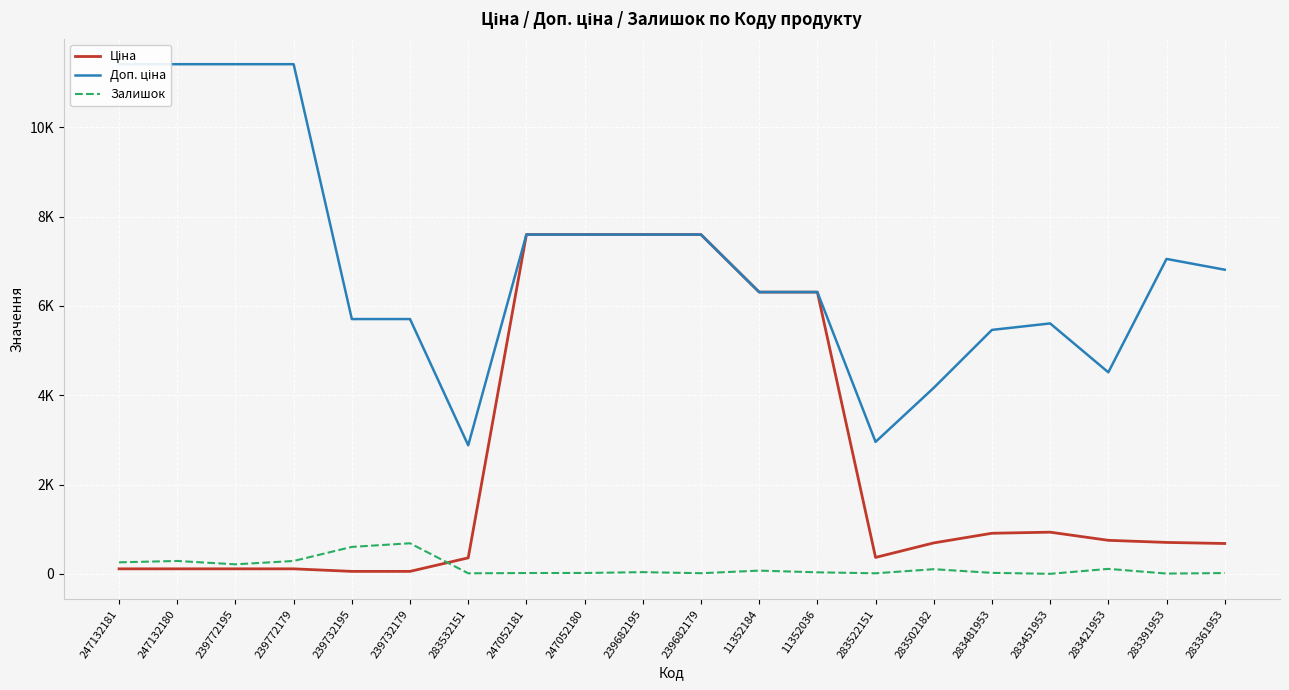

What is the total value across all series at 247052180?

15214.1